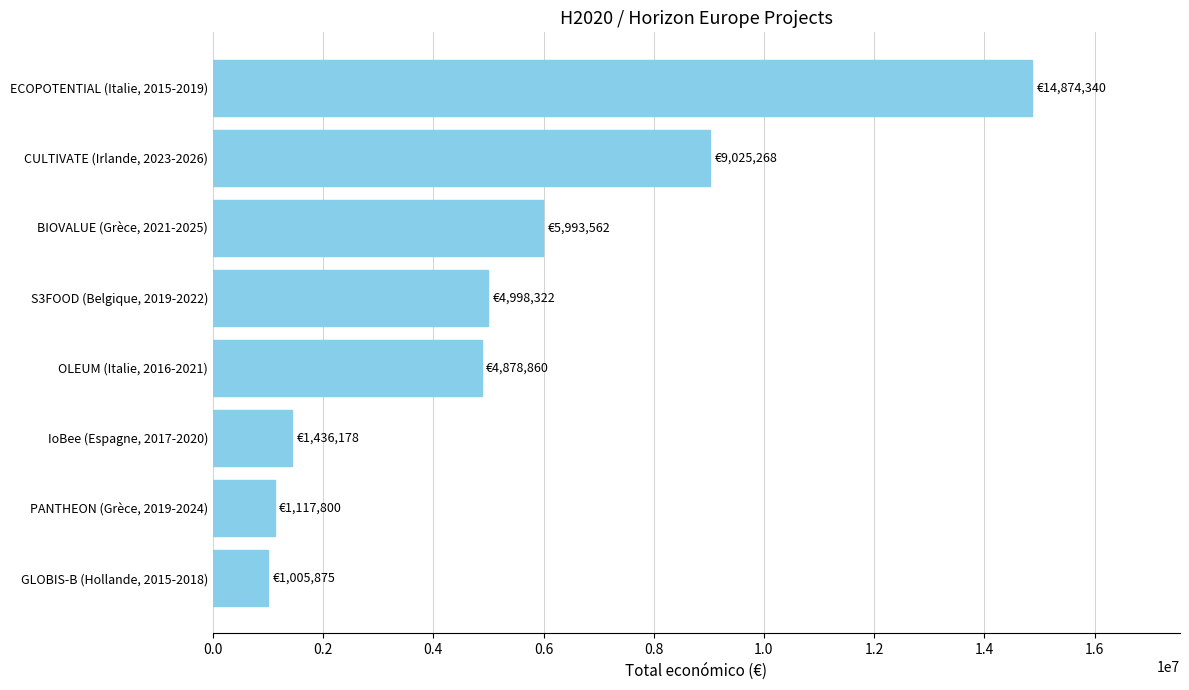

At which label is the value closest to 7940107?

CULTIVATE (Irlande, 2023-2026)